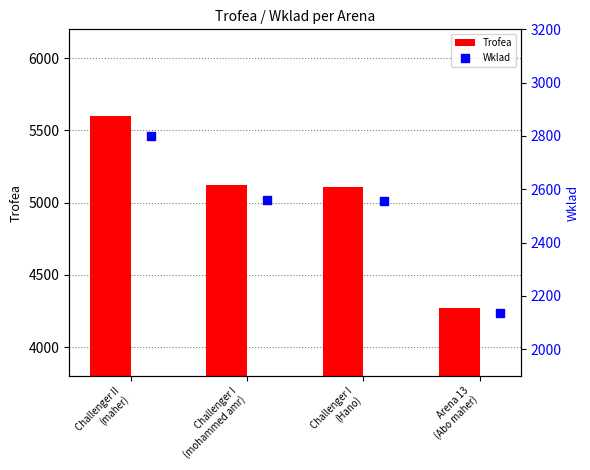

Which series has the largest total across all categories?

Trofea